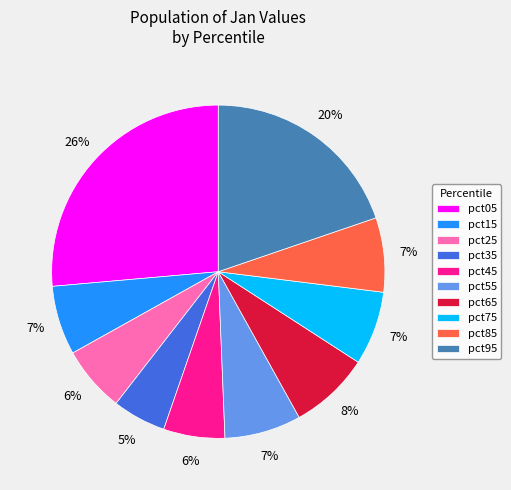

To the nearest percent, what portion does pct35 represent?

5%